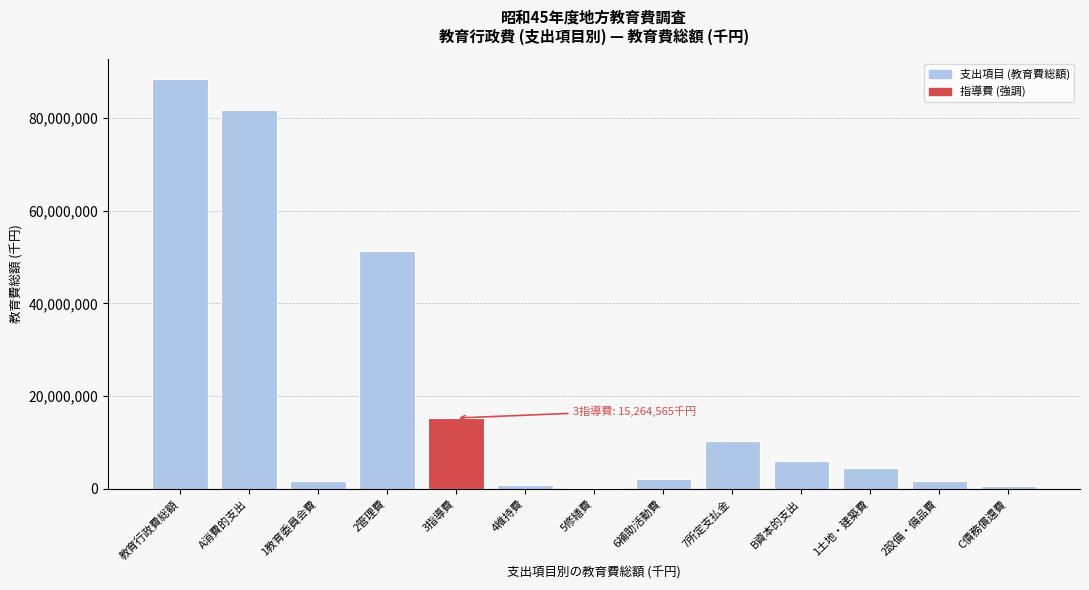

What is the sum of all values?

264624309